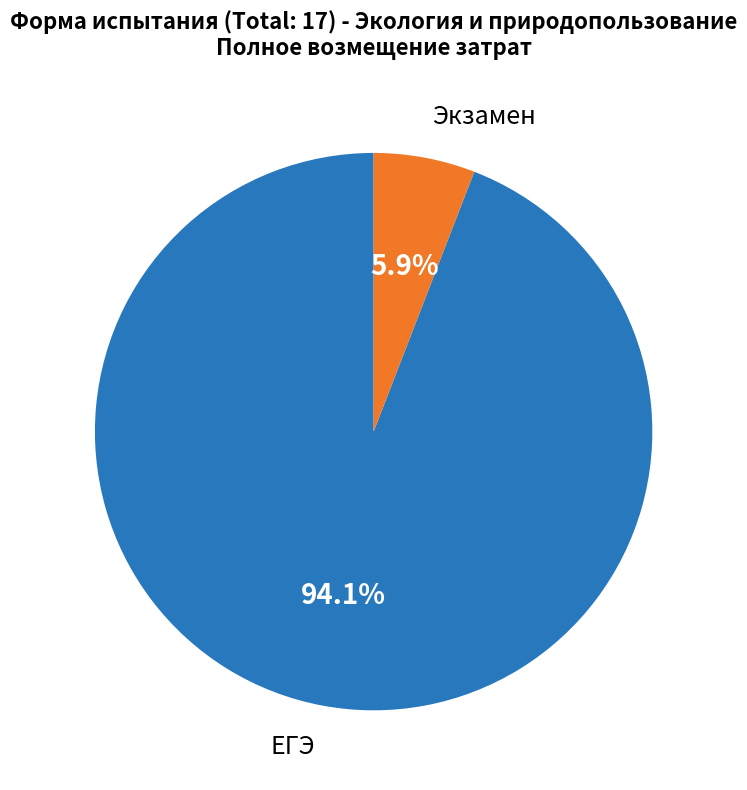

Is there a majority slice in this chart?

Yes